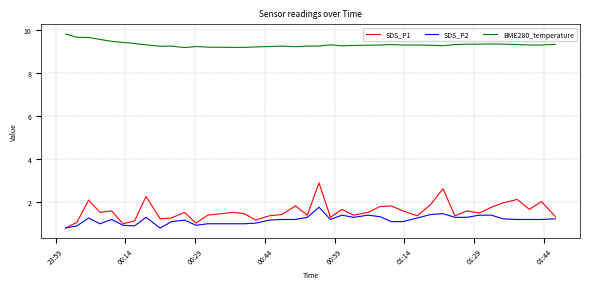

What is the average value of the BME280_temperature series?

9.3